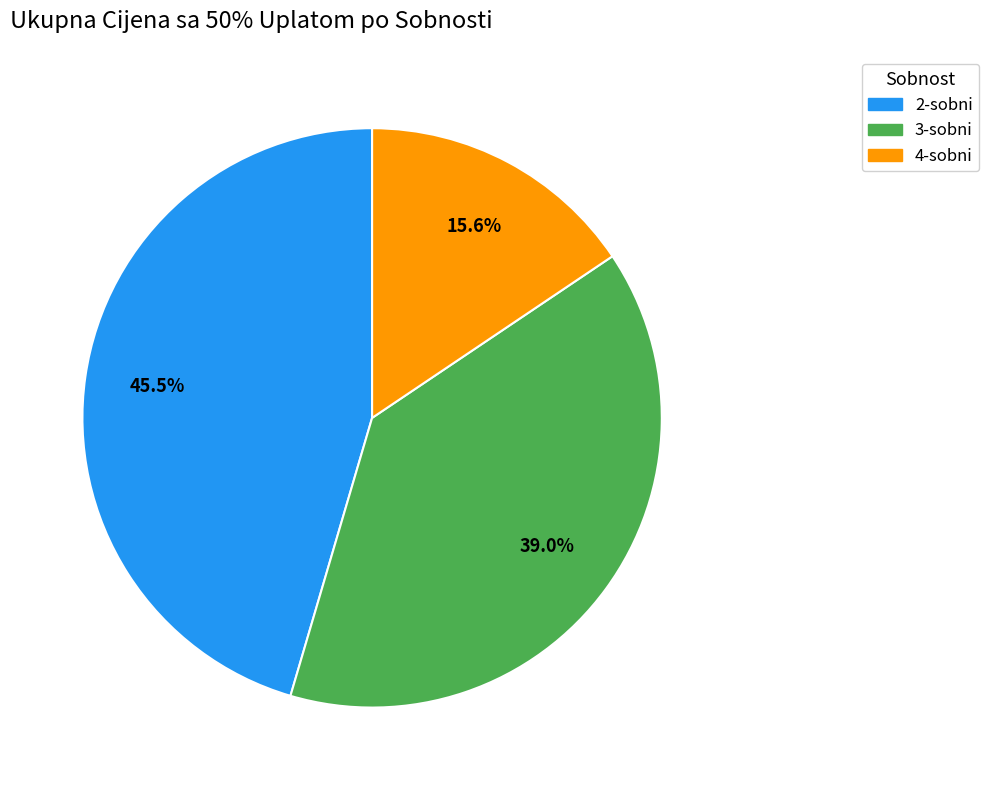

Does any single category account for the majority?

No